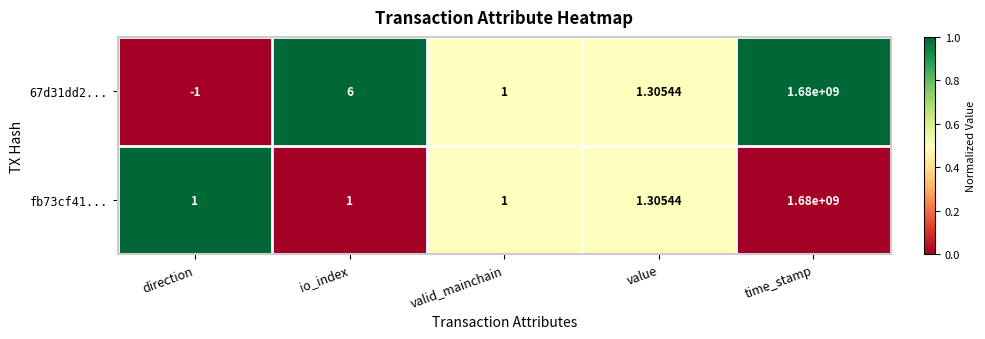

Which category has the lowest value across all series?

direction